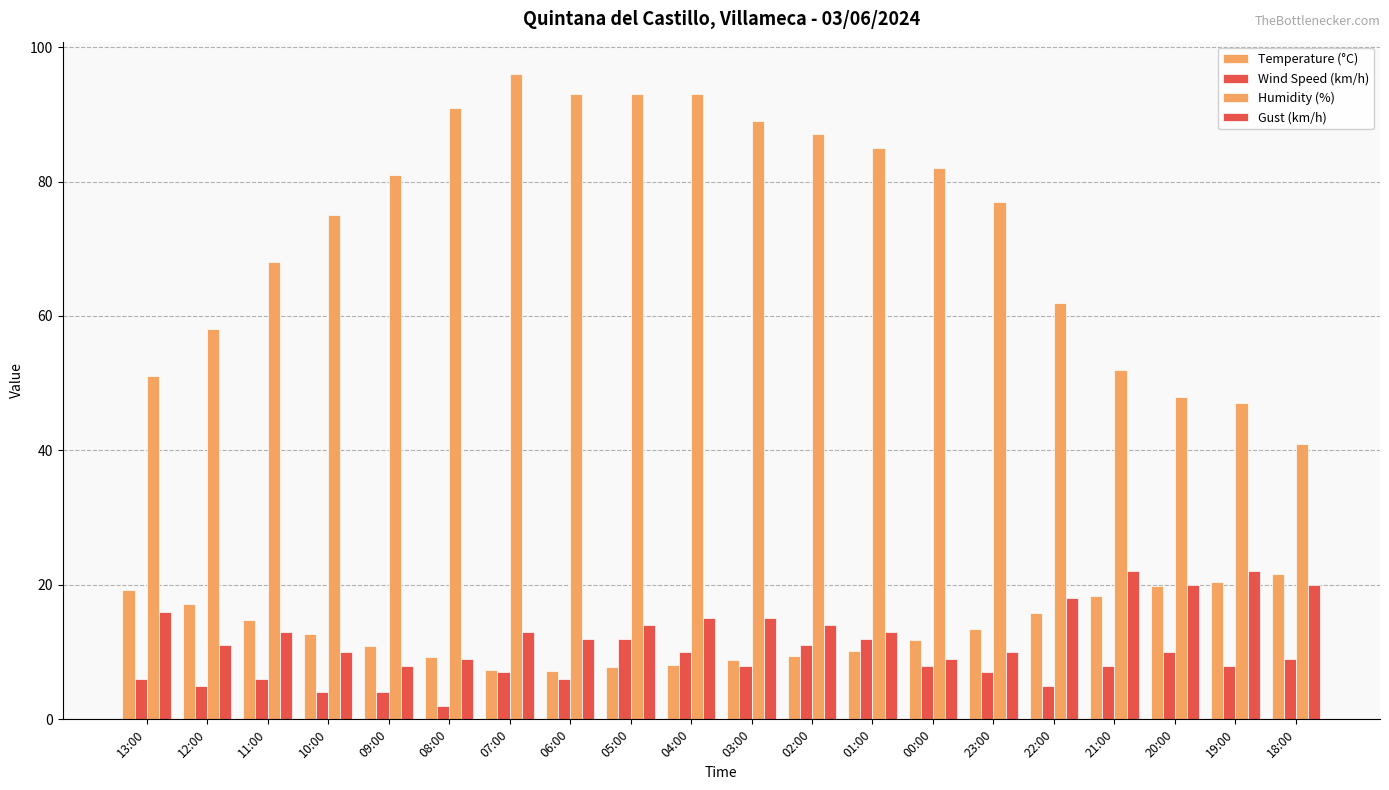

What is the label of the 11th bar from the right?

04:00